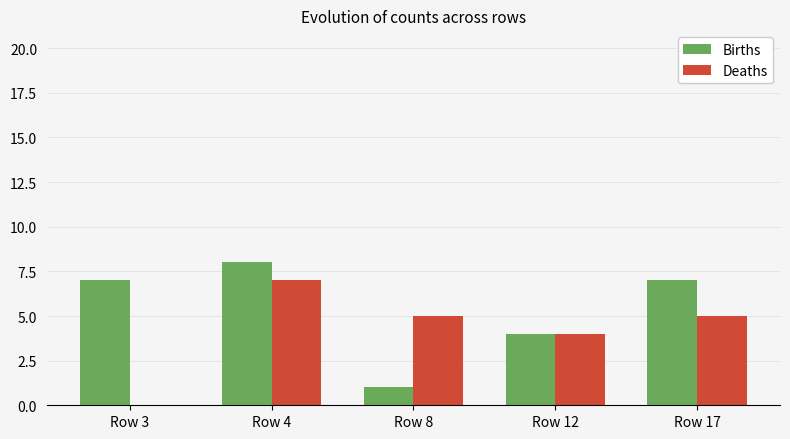

What is the average value of the Births series?

5